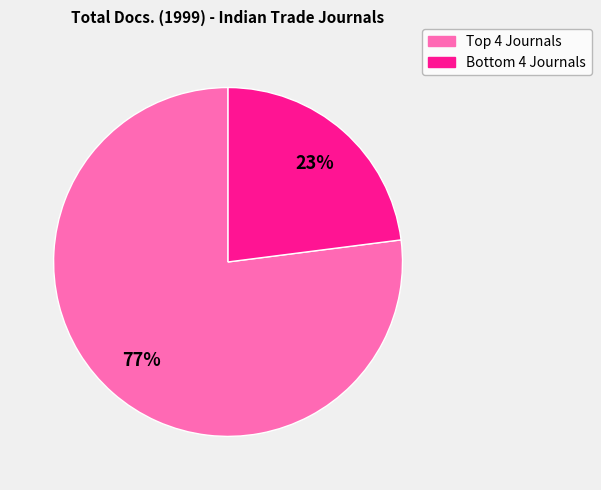

To the nearest percent, what is the difference between the largest and smallest slice percentages?

54%